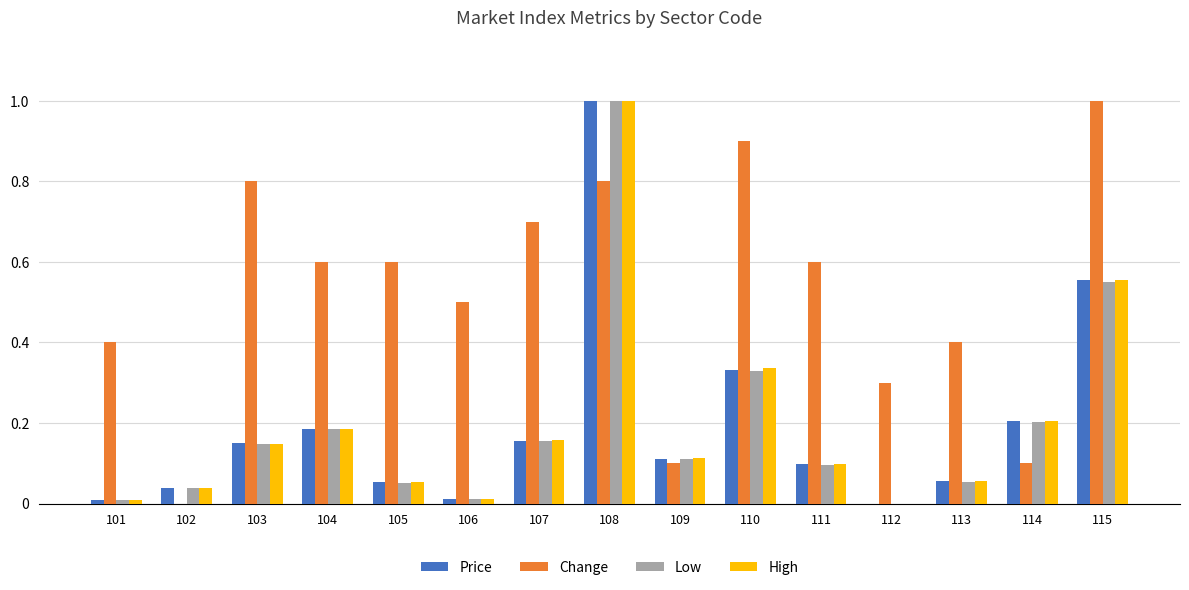

Does the chart contain stacked bars?

No